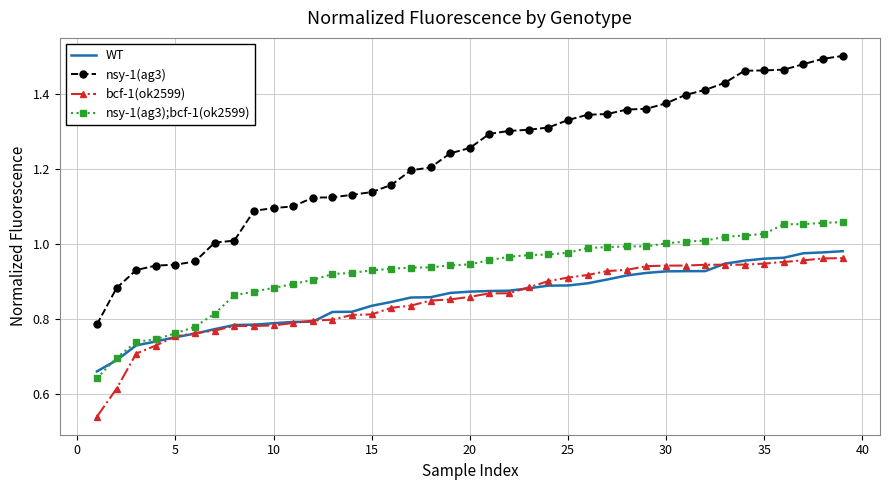

True or false: nsy-1(ag3);bcf-1(ok2599) and nsy-1(ag3) cross at least once.

False